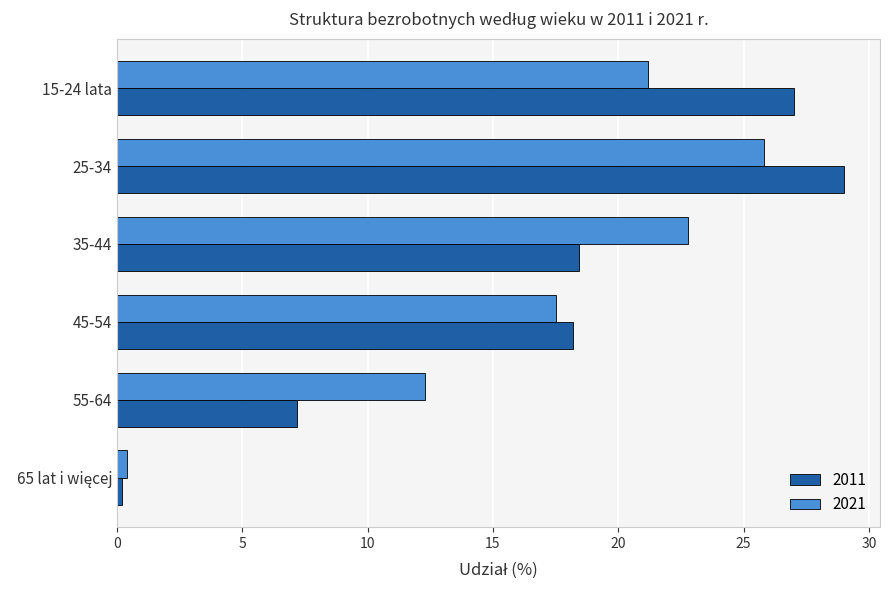

Rank the series by their maximum value, from lowest to highest.

2021, 2011